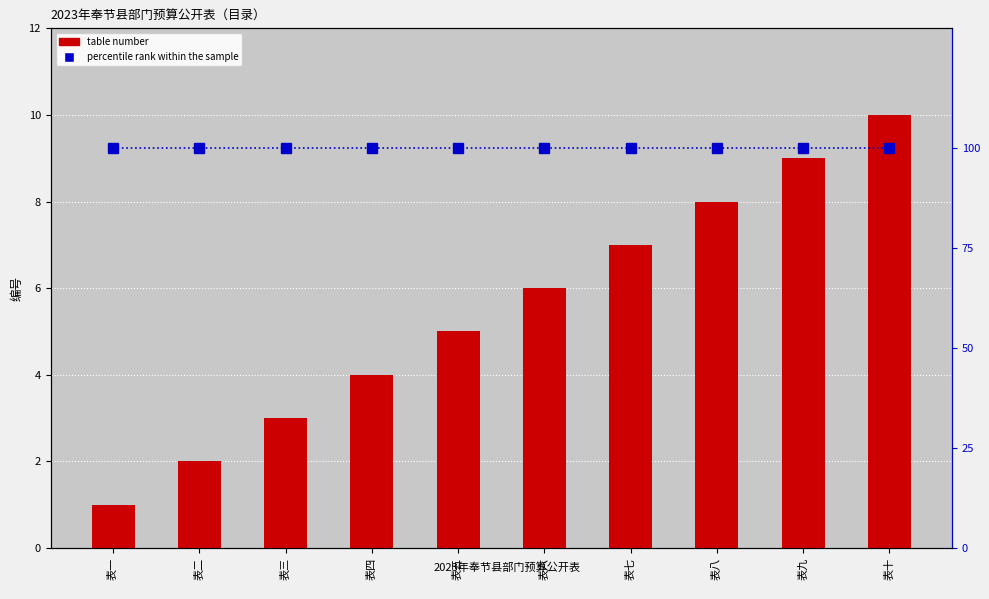

What is the label of the 2nd bar from the right?

表九